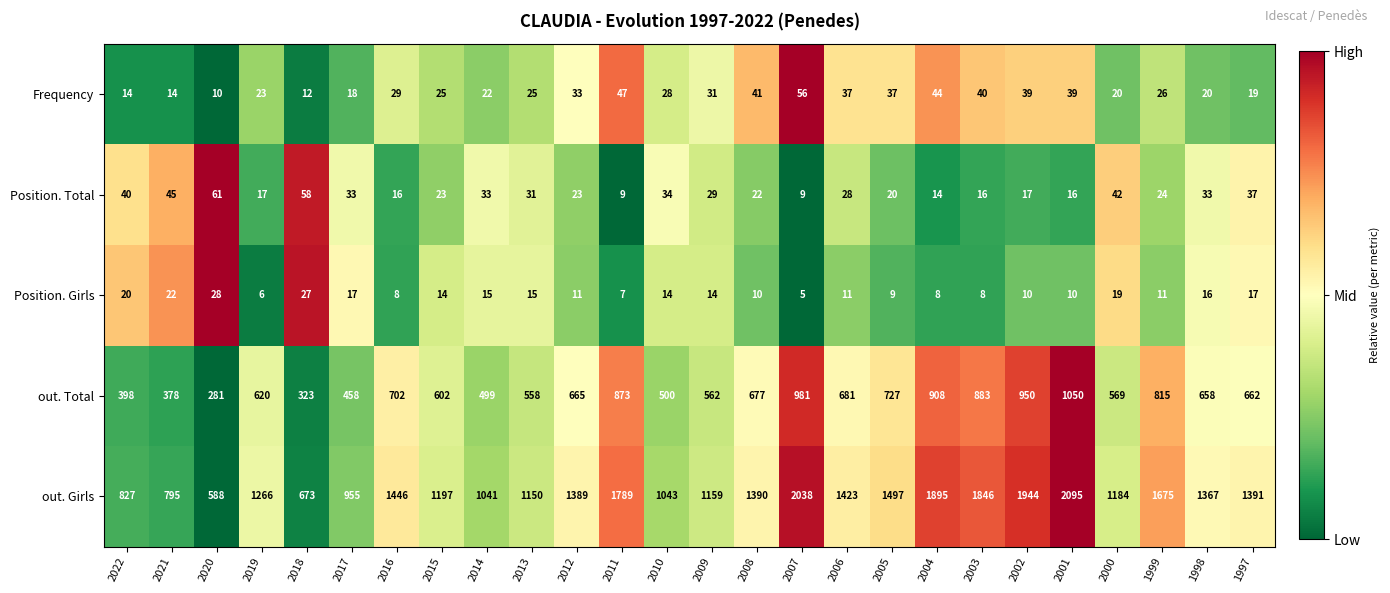

Which series has the widest spread of values?

out. Girls